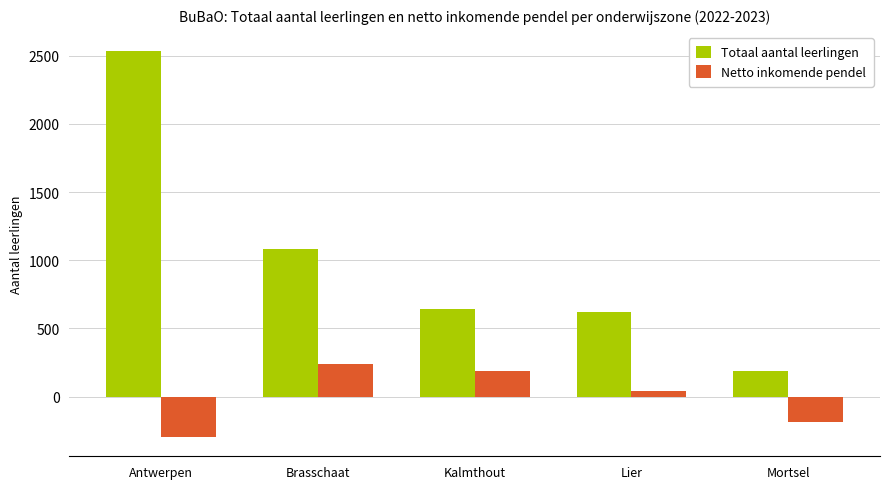

What are all the series names shown in the legend?

Totaal aantal leerlingen, Netto inkomende pendel